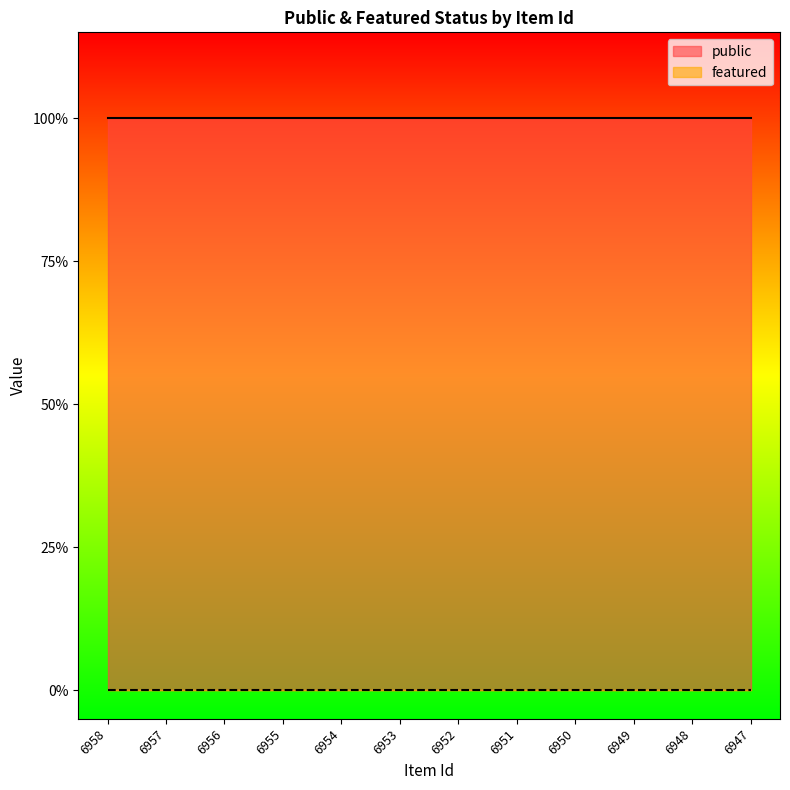

Which series has the largest total across all categories?

public